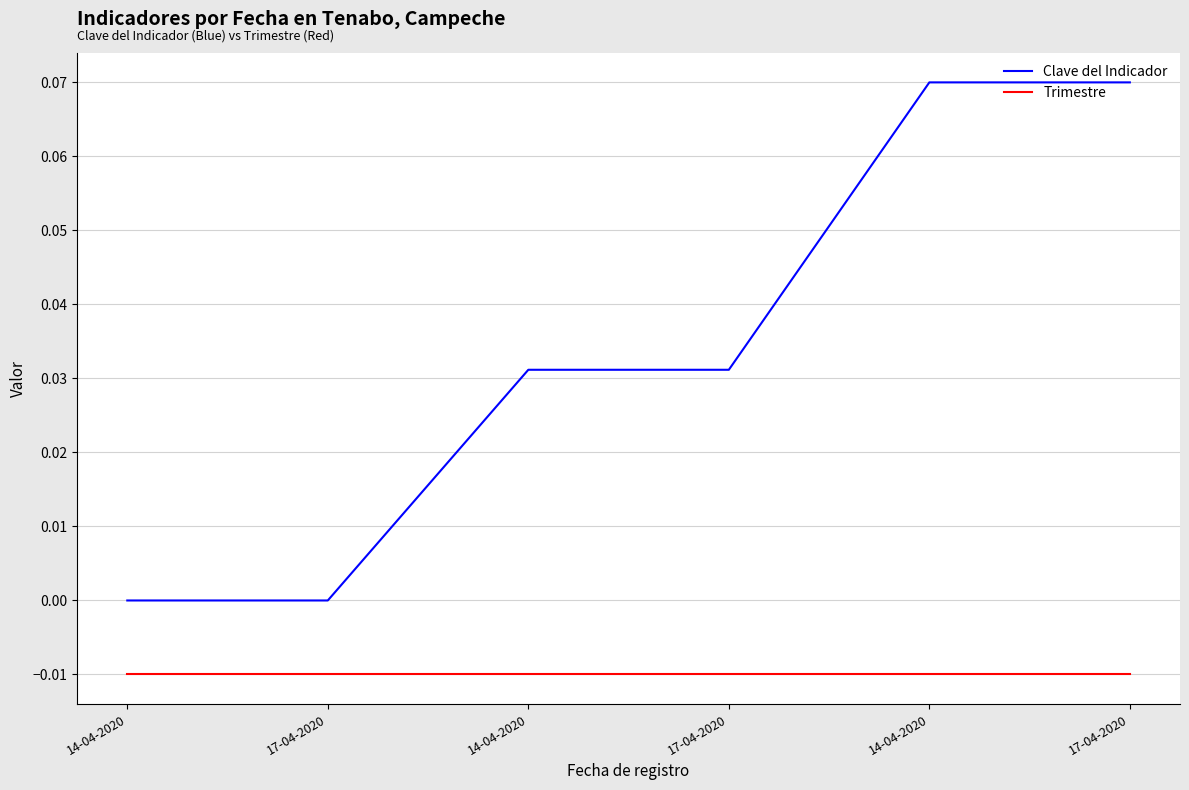

Is this an area chart (filled region under the line)?

No